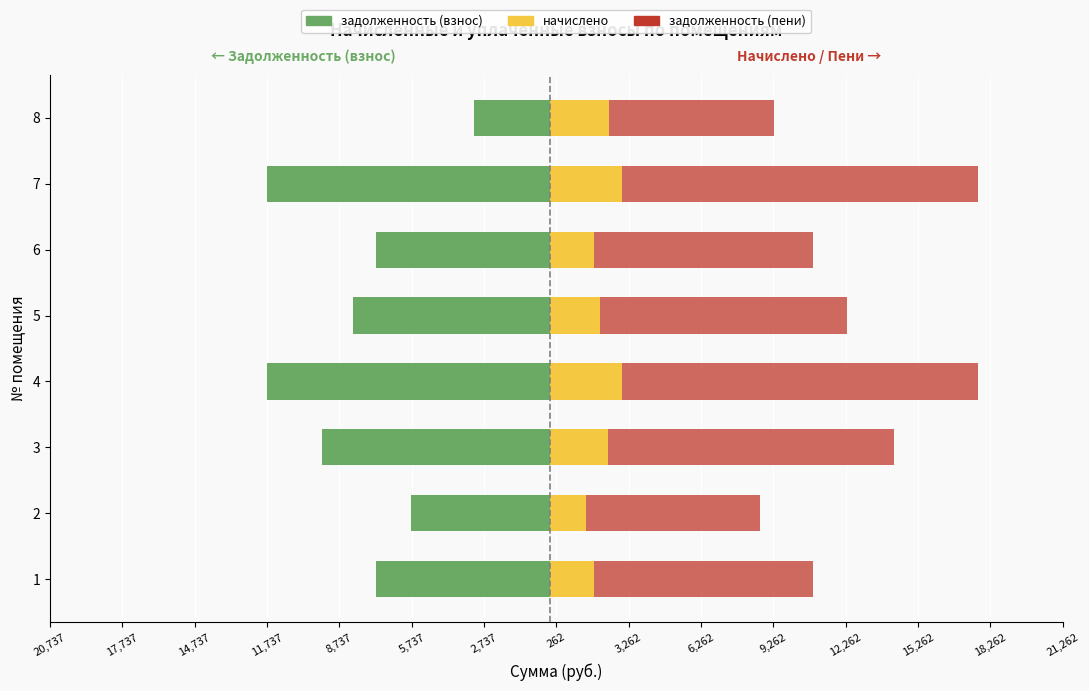

How many distinct data groups are displayed?

3